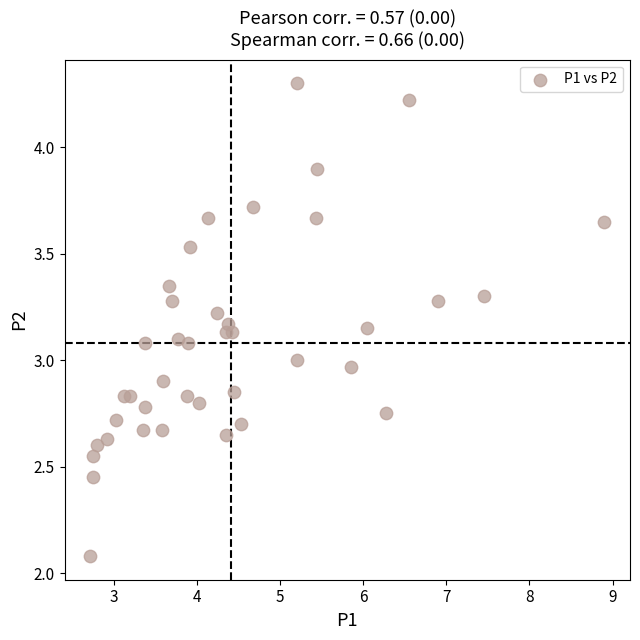

What is the range of X values (max minus min)?

6.2